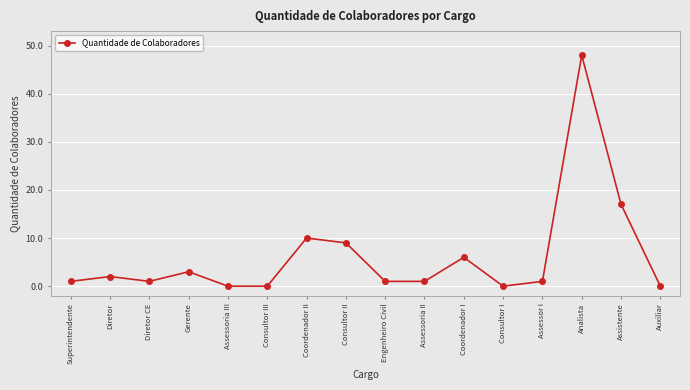

True or false: there are more than 1 points higher than both neighbors.

True